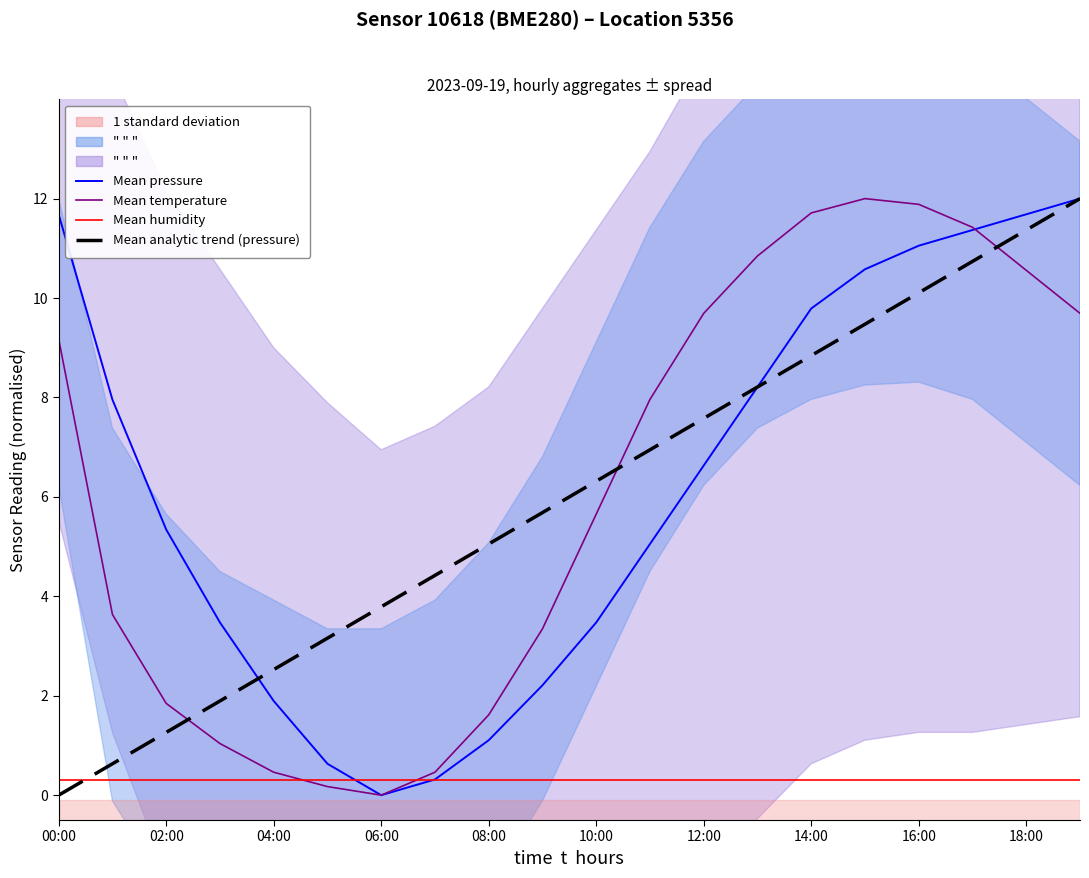

How many times do Mean analytic trend (pressure) and Mean temperature (normalised) cross each other?

3